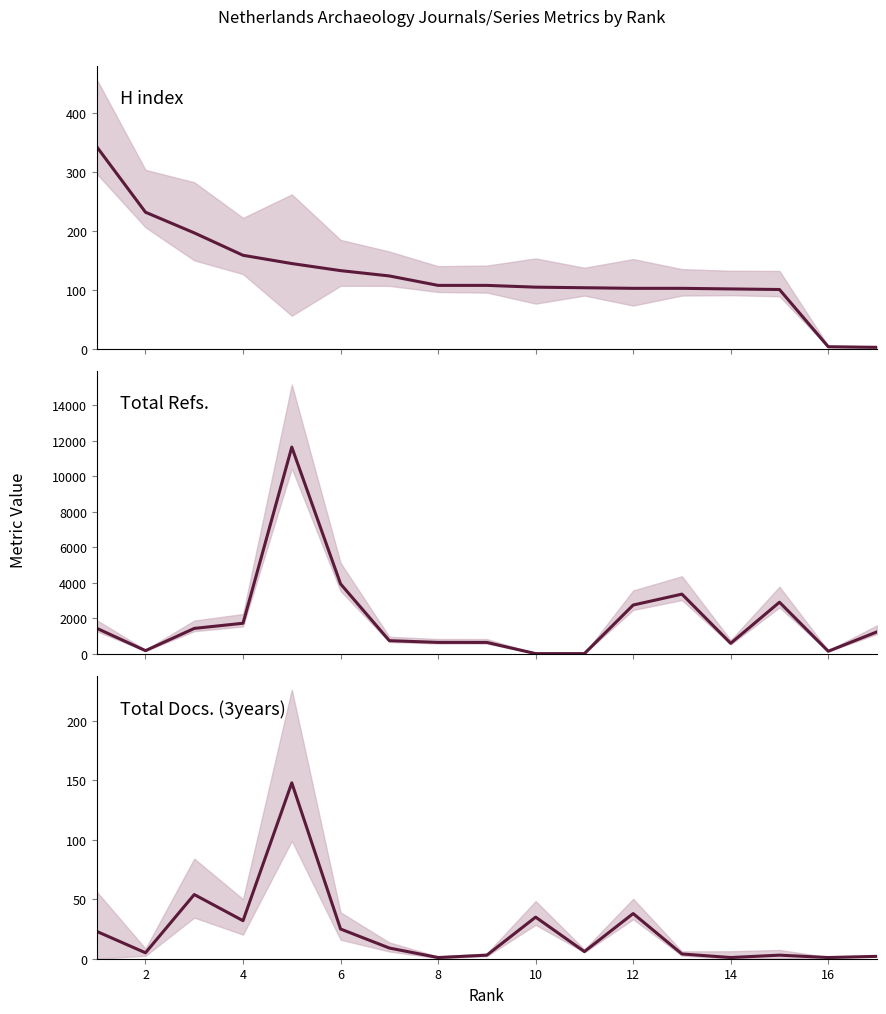

Is this an area chart (filled region under the line)?

No